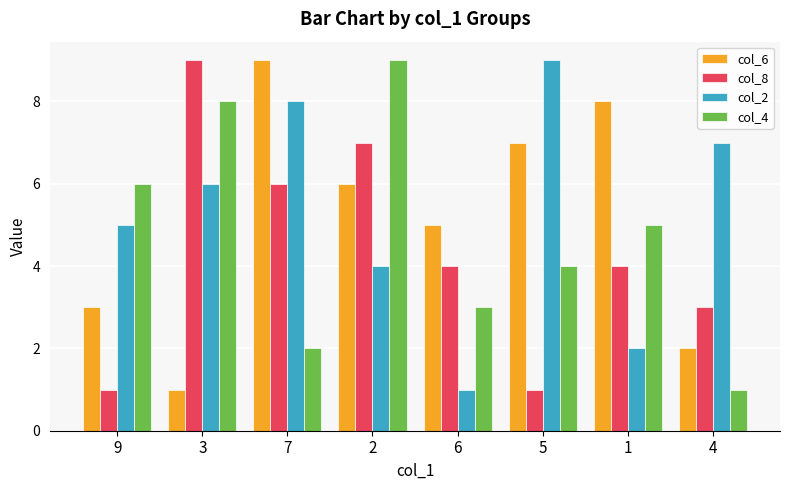

Reading left to right, extract all data points from this chart.

col_6: 3	1	9	6	5	7	8	2
col_8: 1	9	6	7	4	1	4	3
col_2: 5	6	8	4	1	9	2	7
col_4: 6	8	2	9	3	4	5	1